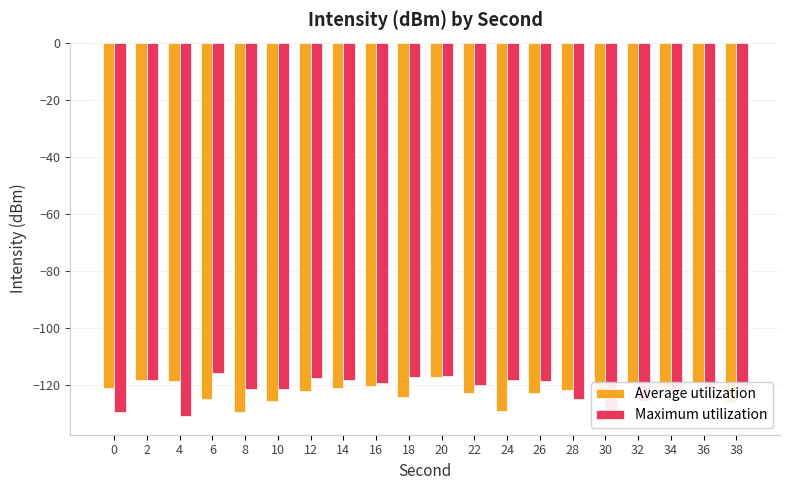

What is the sum of the Average utilization values at 22 and 8?

-252.4